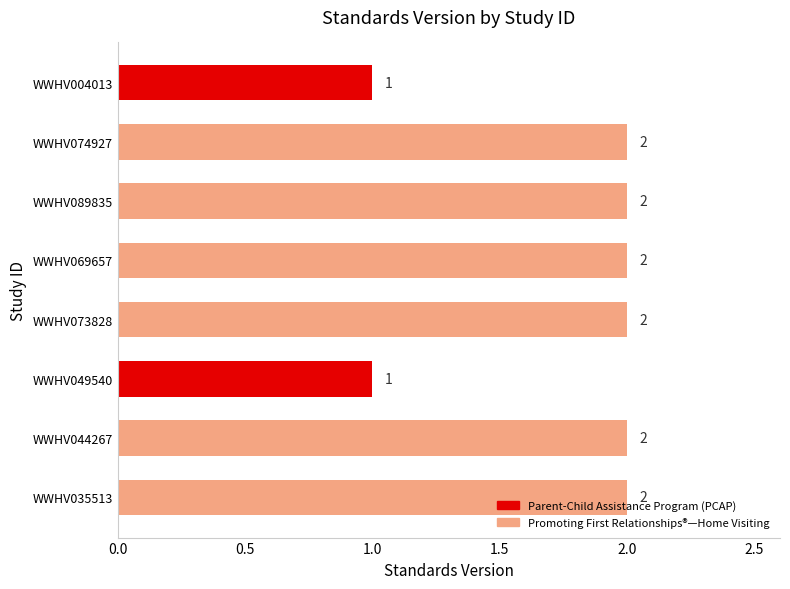

What position from the bottom is WWHV004013?

8